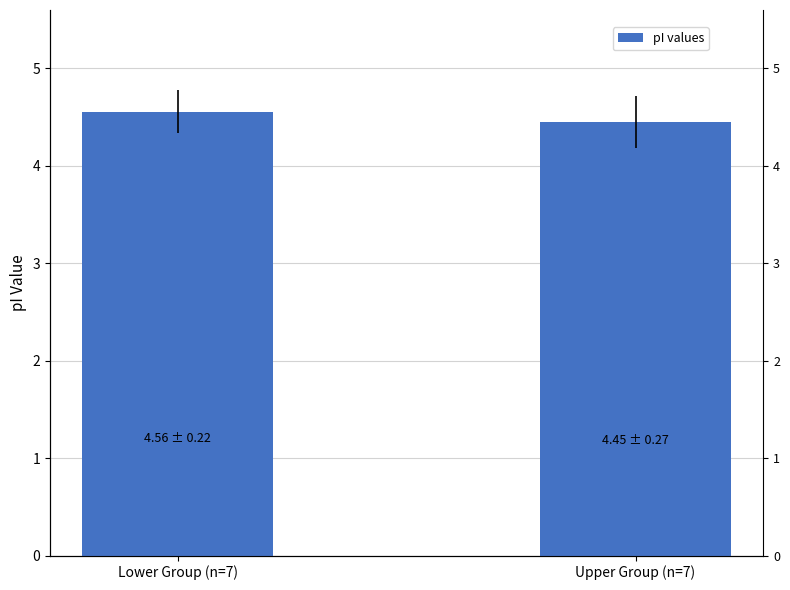

What is the label of the 2nd bar from the left?

Upper Group (n=7)